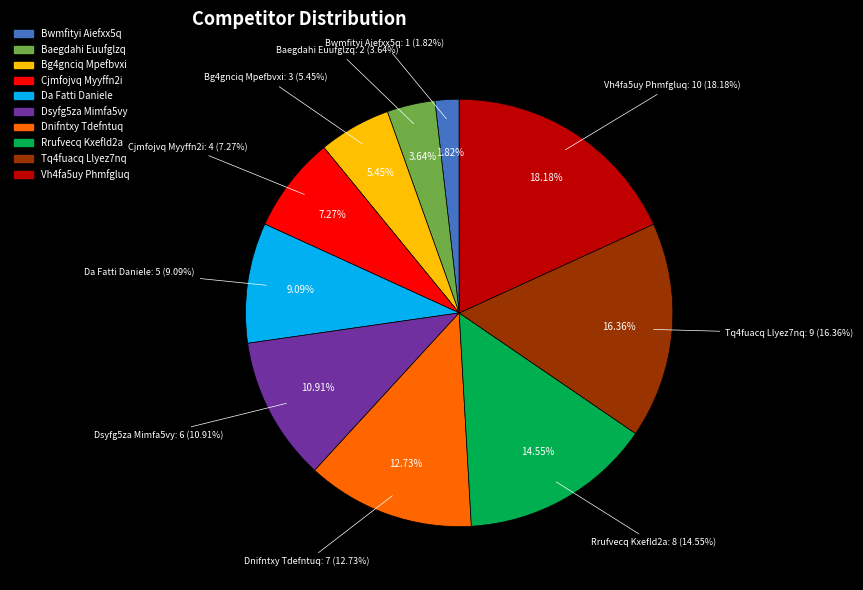

What percentage do Dnifntxy Tdefntuq and Dsyfg5za Mimfa5vy together represent?

23.6%